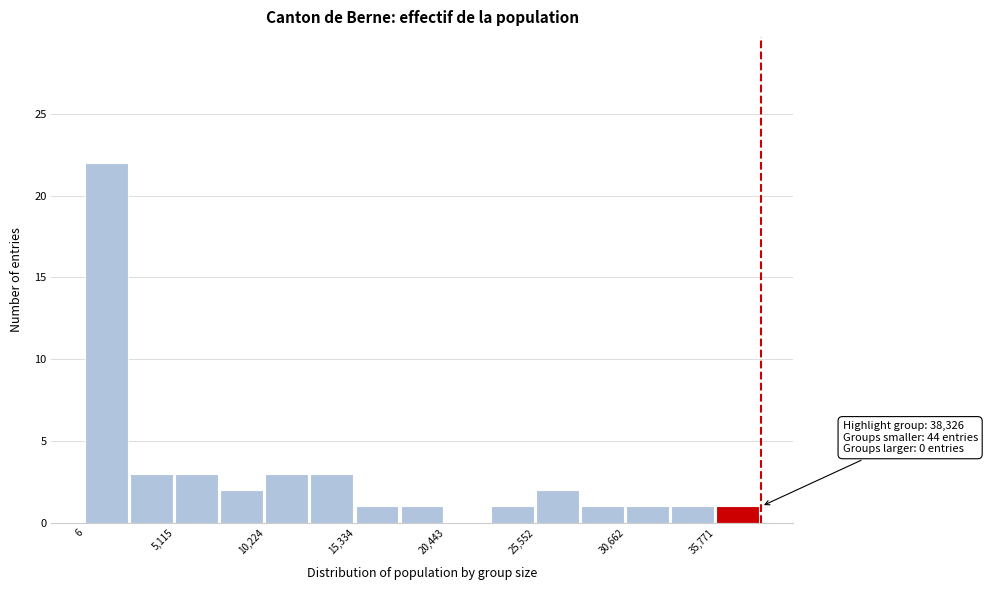

Read against the x-axis, roughly where is the centre of the tallest bar?

1000